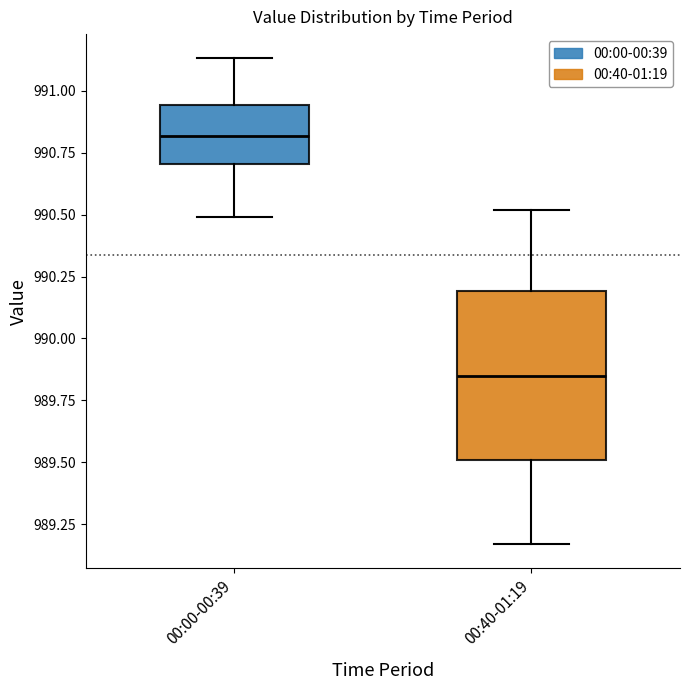

Which box has the lowest median line?

00:40-01:19